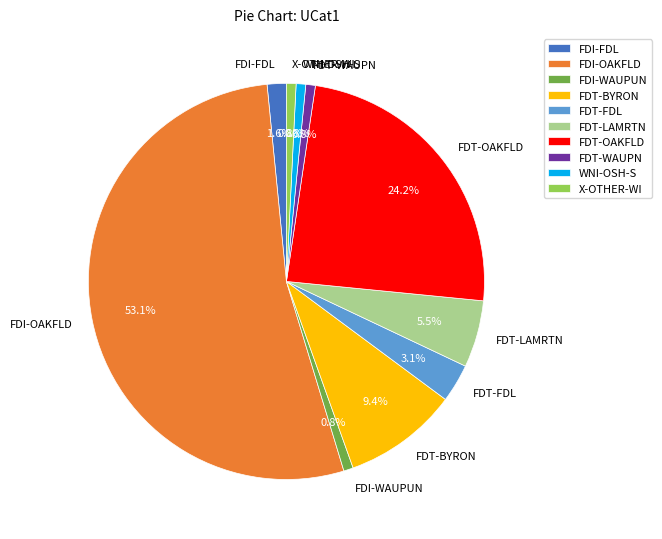

Is the sum of FDT-OAKFLD and FDI-WAUPUN greater than half?

No